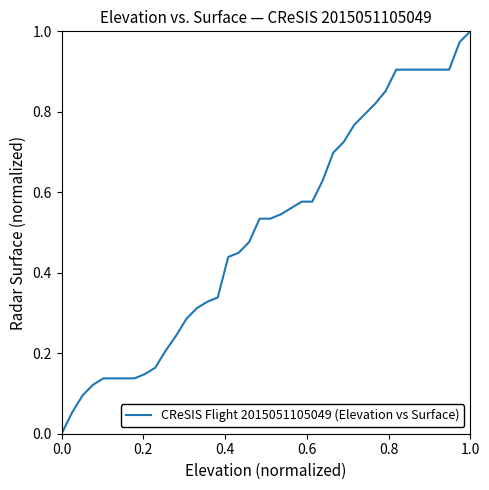

How many values are above zero?

39